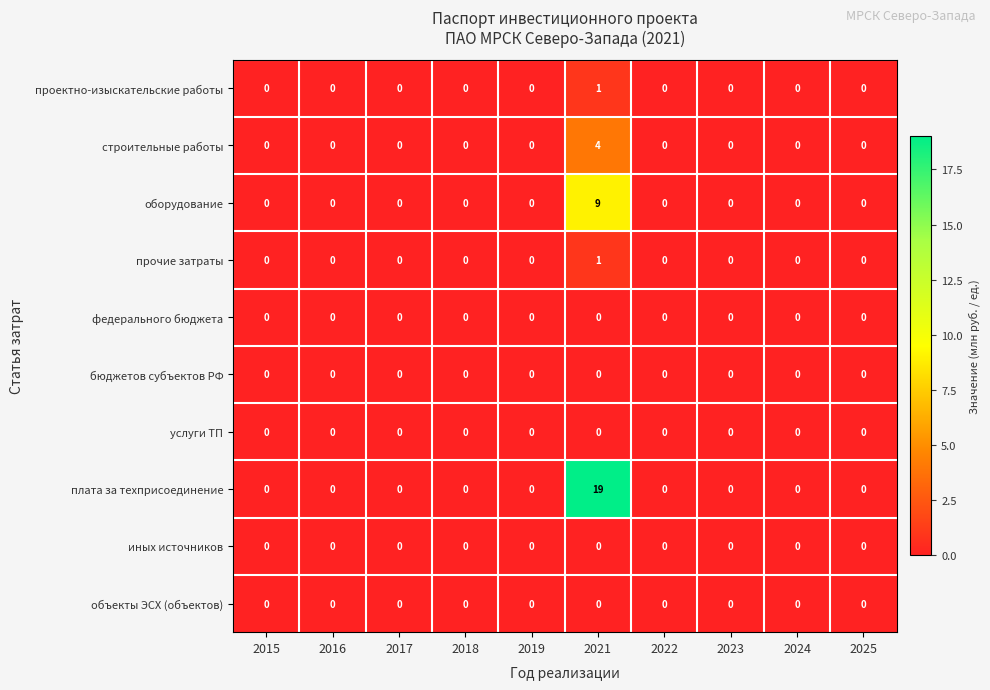

At which category is the sum across all series the highest?

2021